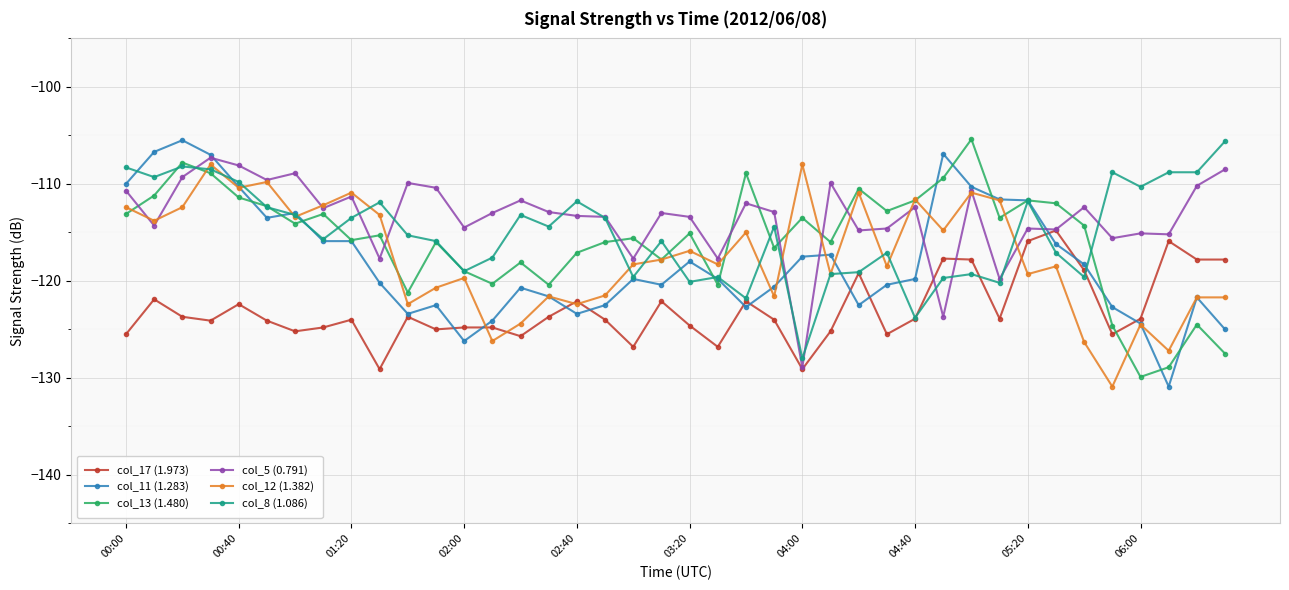

True or false: col_13 (1.480) has more than 1 points higher than both neighbors.

True